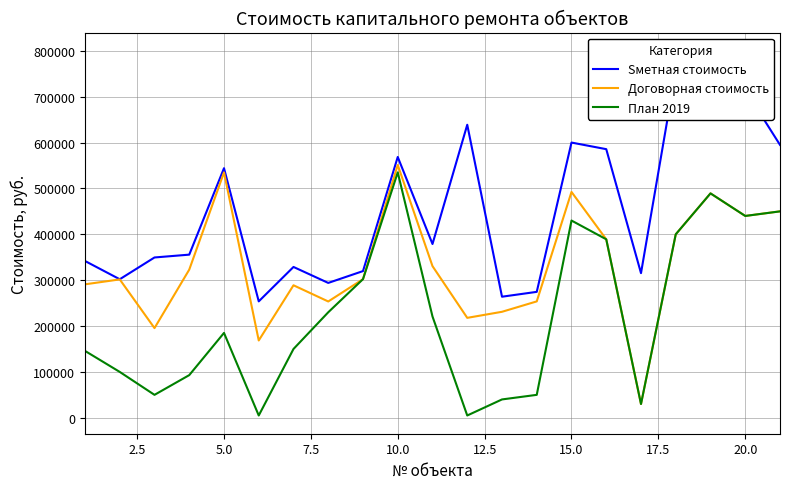

What is the minimum value for Договорная стоимость?

30000.0